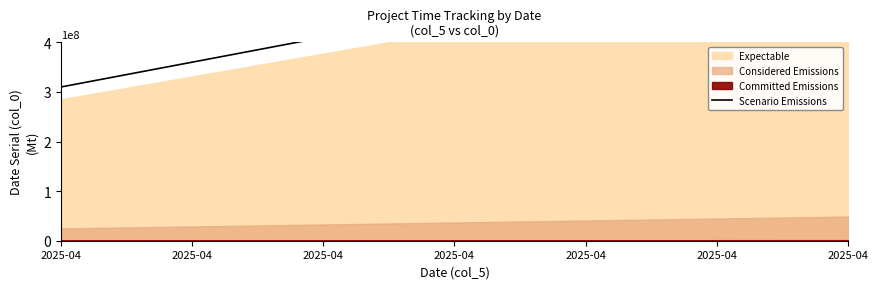

What is the change in value from 7 to 21?

+175000000